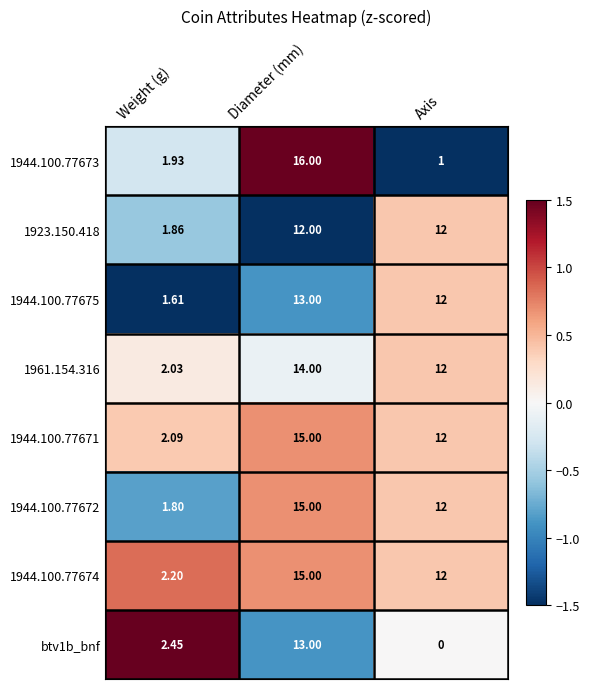

Which series has the largest range (max minus min)?

1944.100.77673